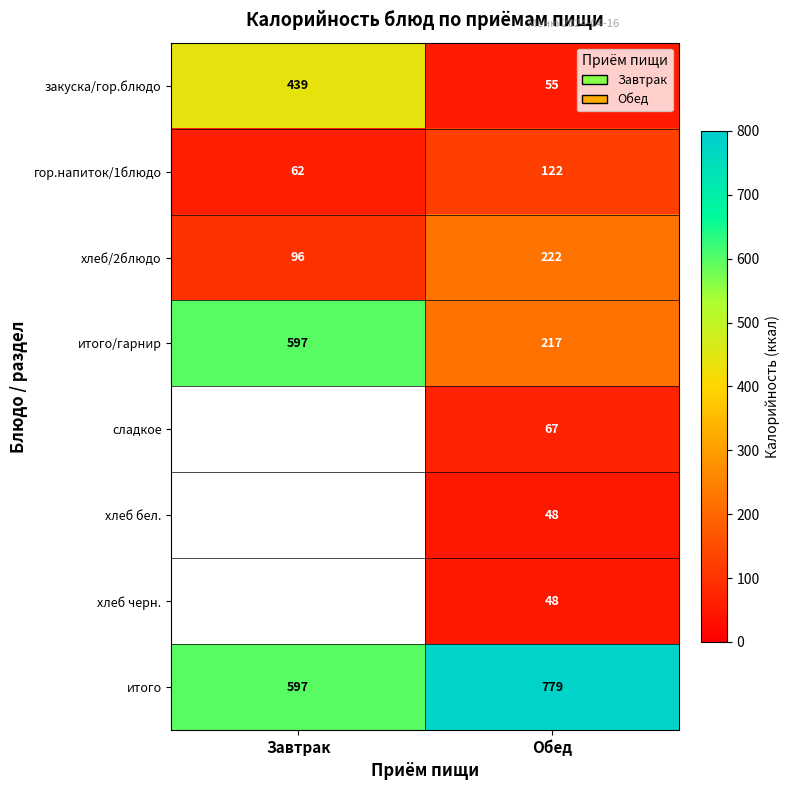

What is the difference between the maximum and minimum values in the хлеб/2блюдо series?

126